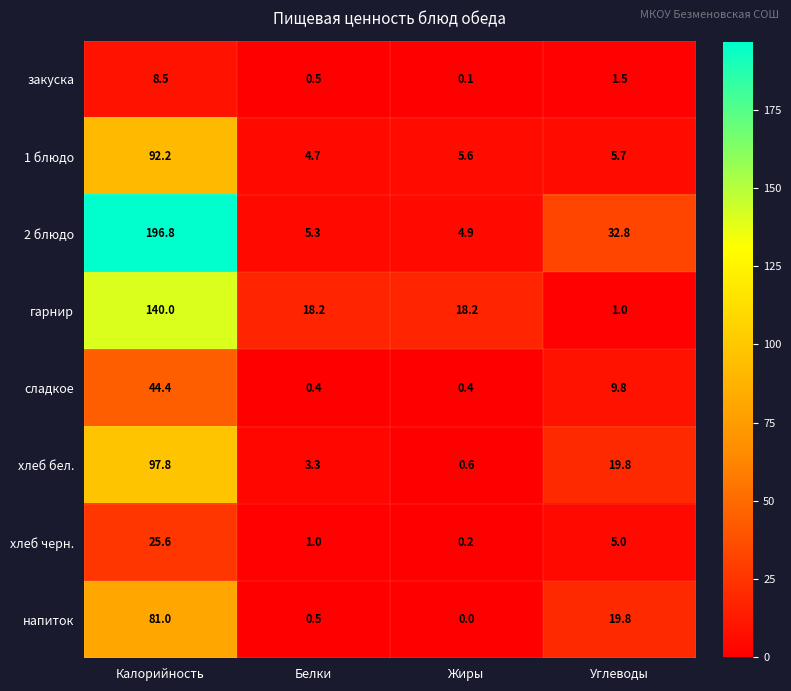

At which label does хлеб бел. first exceed 19?

Калорийность